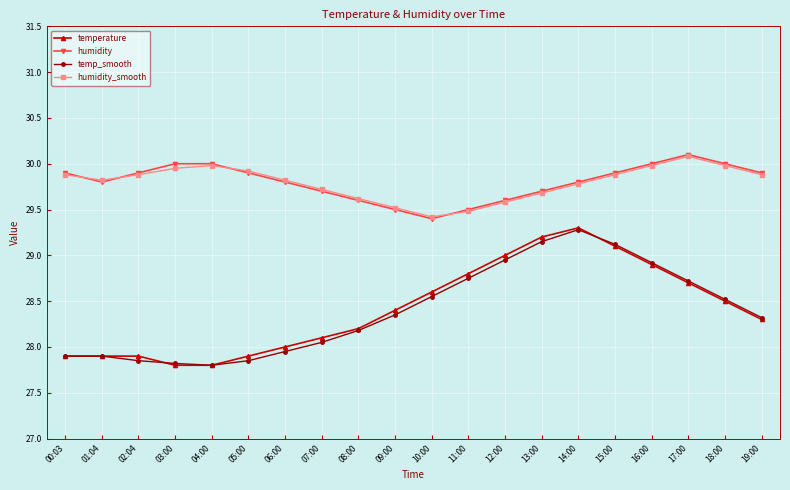

What is the maximum value shown in the chart?

30.1